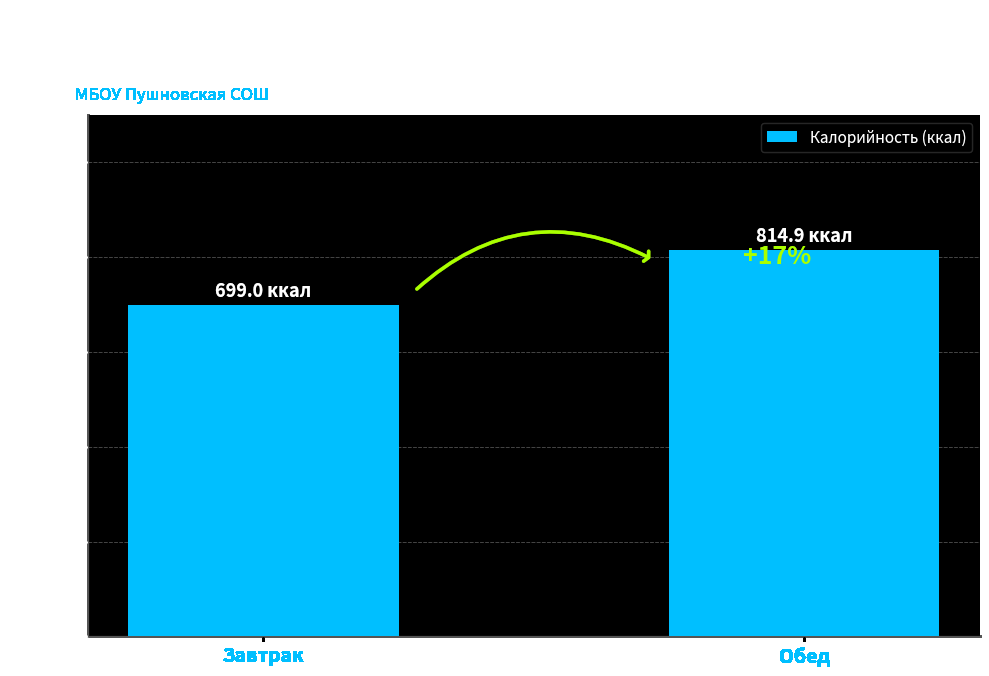

The value at Завтрак is 699.0. True or false?

True